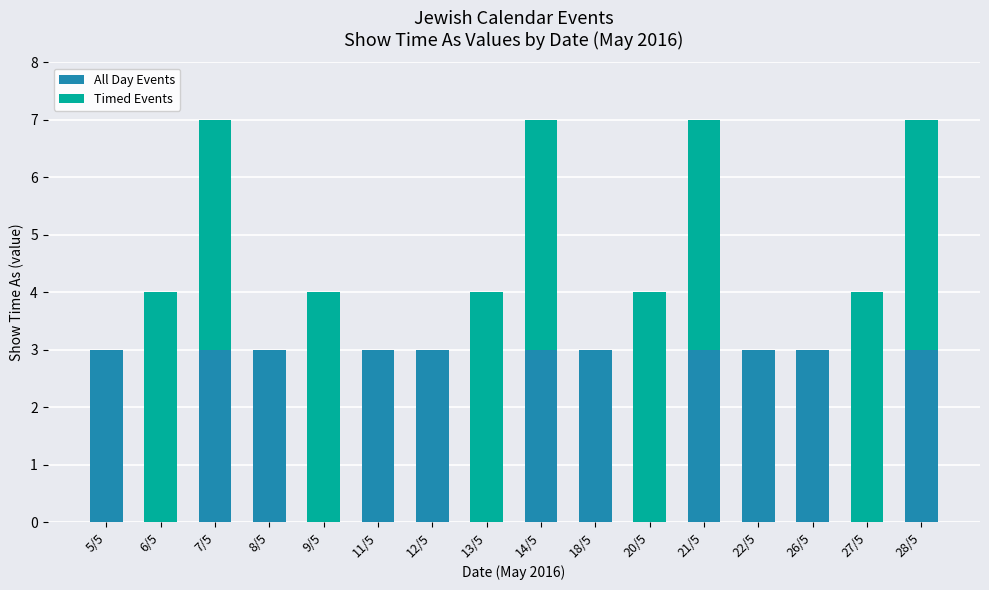

Is it true that All Day Events equals 3 at 8/5?

True